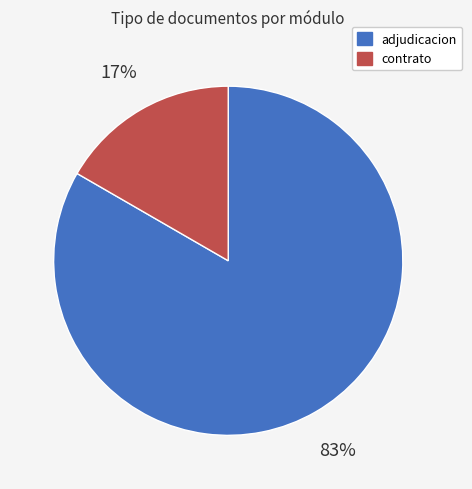

Rank the categories by value from highest to lowest.

adjudicacion, contrato